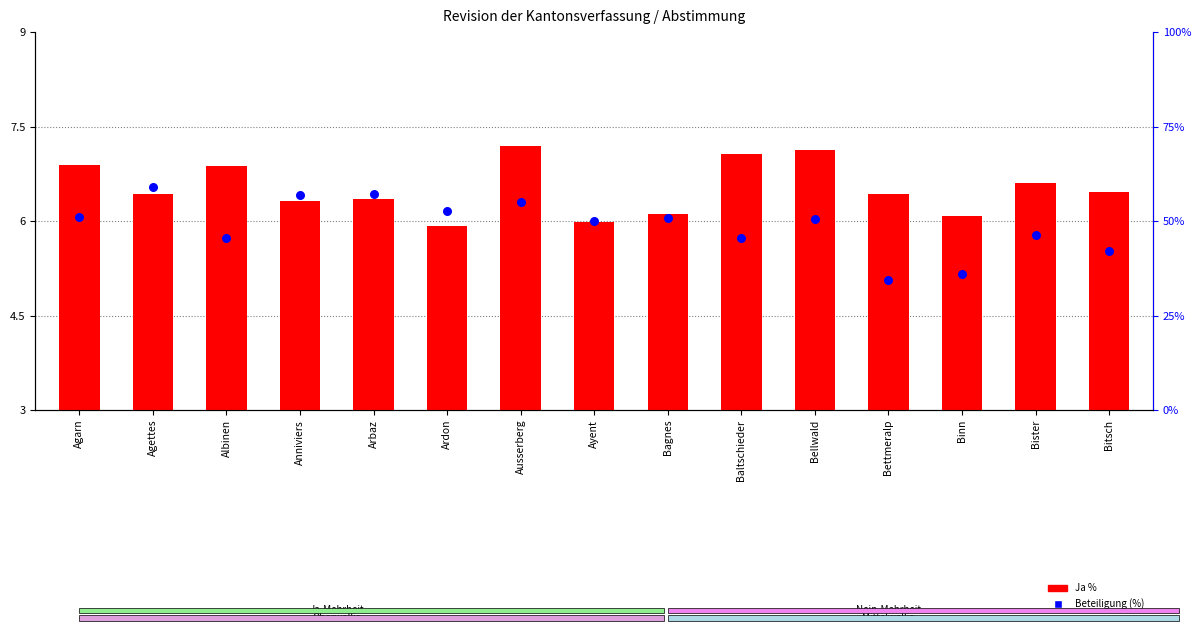

Which series has the widest spread of Y values?

Beteiligung (%)